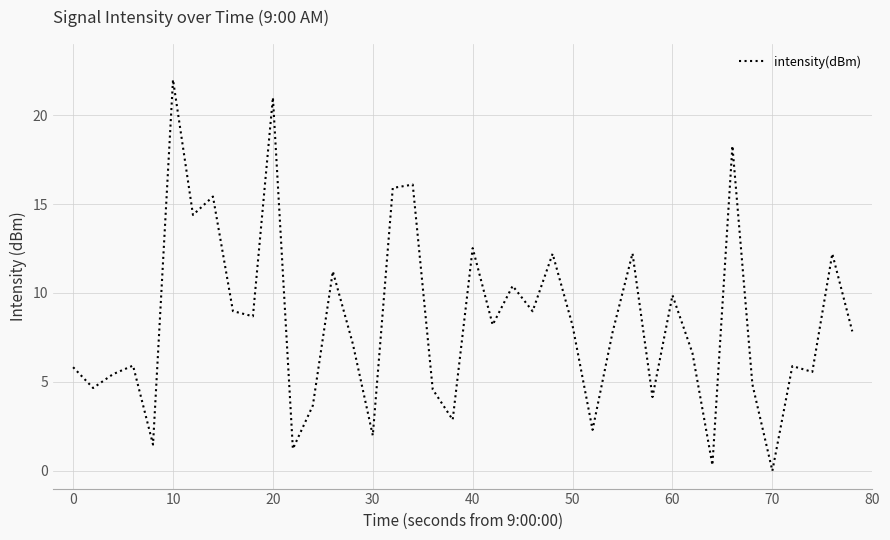

What is the maximum value shown in the chart?

22.0